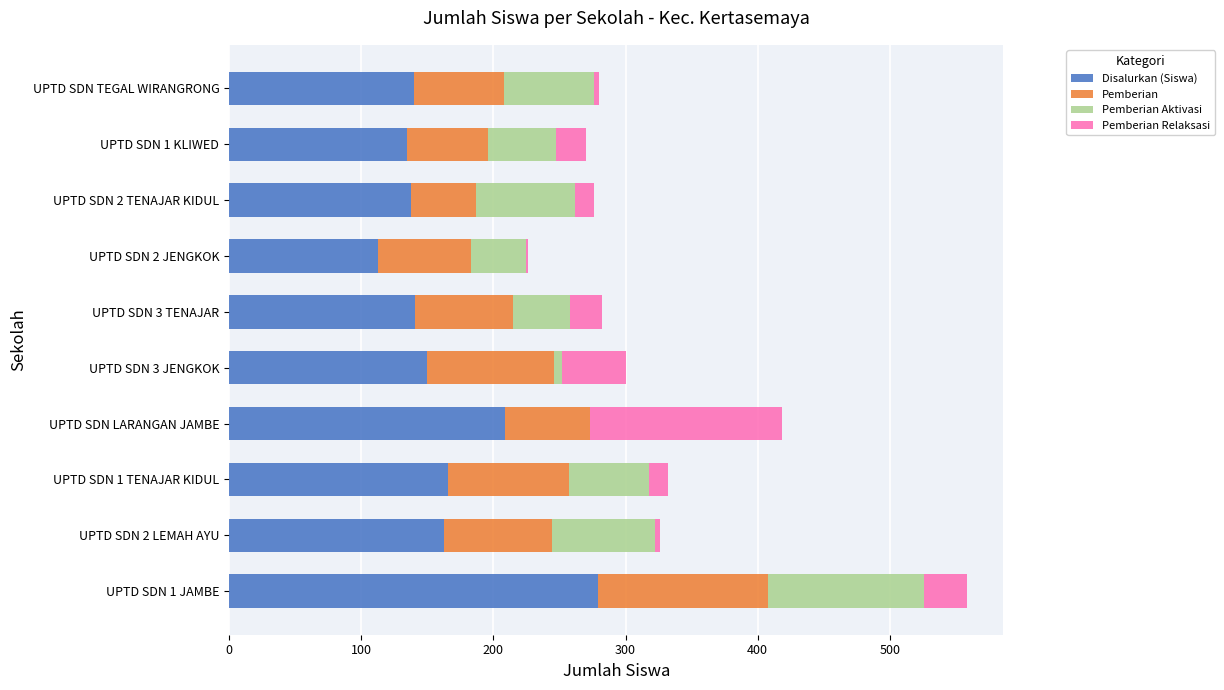

What is the sum of all Disalurkan (Siswa) values?

1634